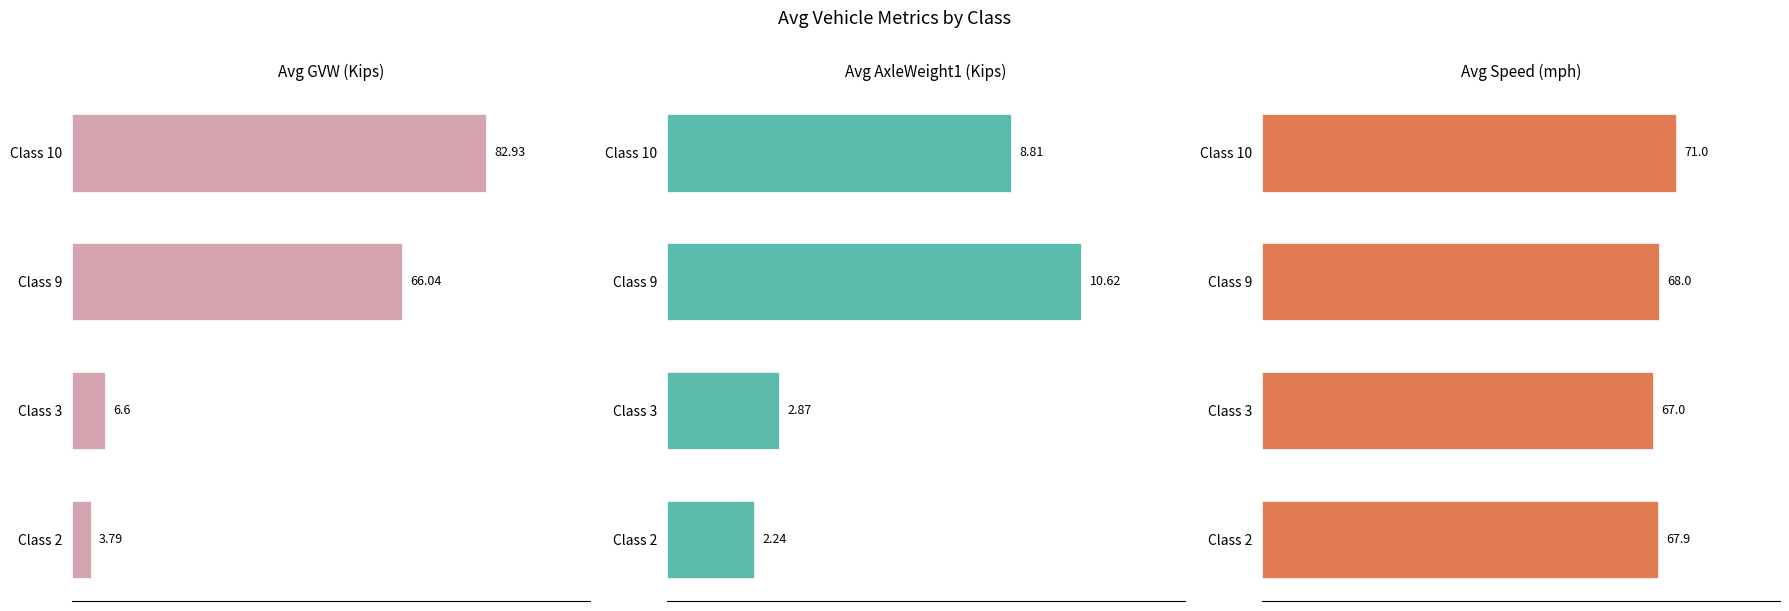

Reading left to right, transcribe all the data shown in this chart.

Avg GVW (Kips): 3.8	6.6	66.0	82.9
Avg AxleWeight1 (Kips): 2.2	2.9	10.6	8.8
Avg Speed (mph): 67.9	67.0	68.0	71.0